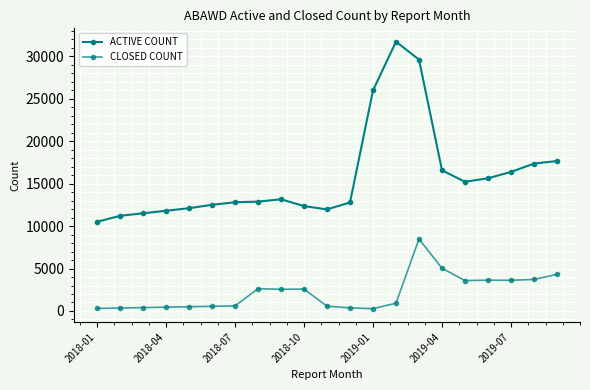

Is this an area chart (filled region under the line)?

No